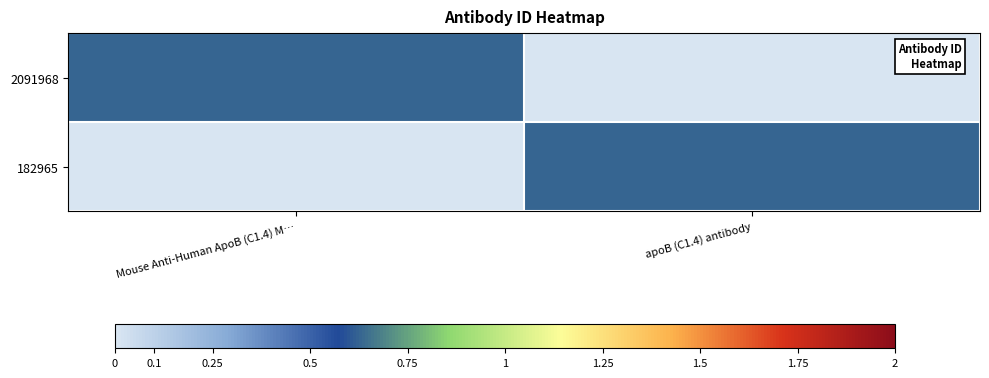

At how many categories does at least one series exceed 0?

2